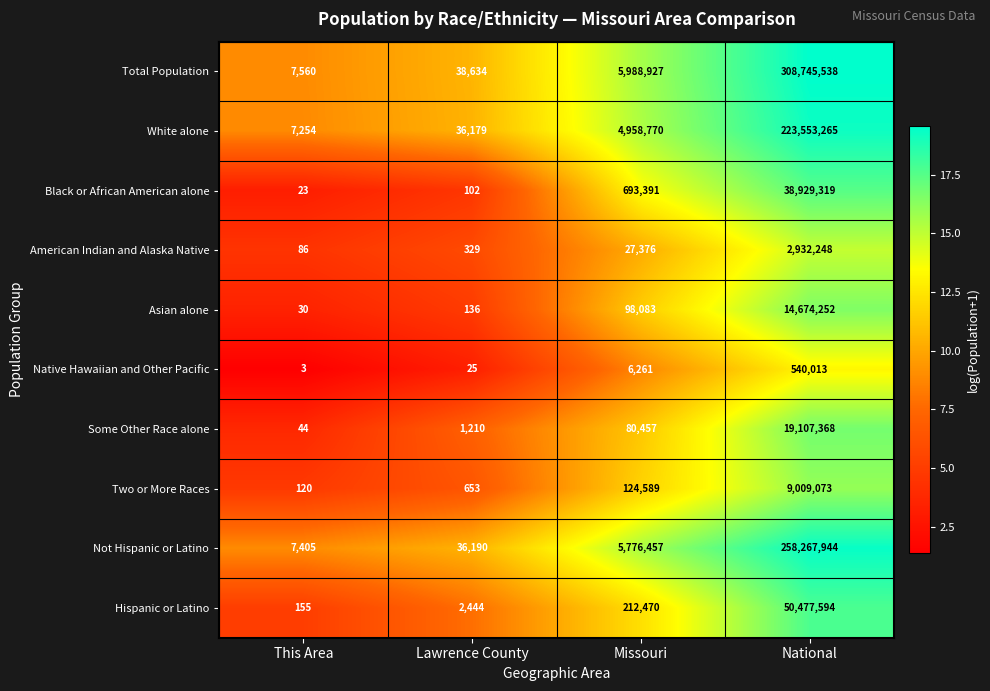

The Not Hispanic or Latino series shows 102439396 at National. True or false?

False